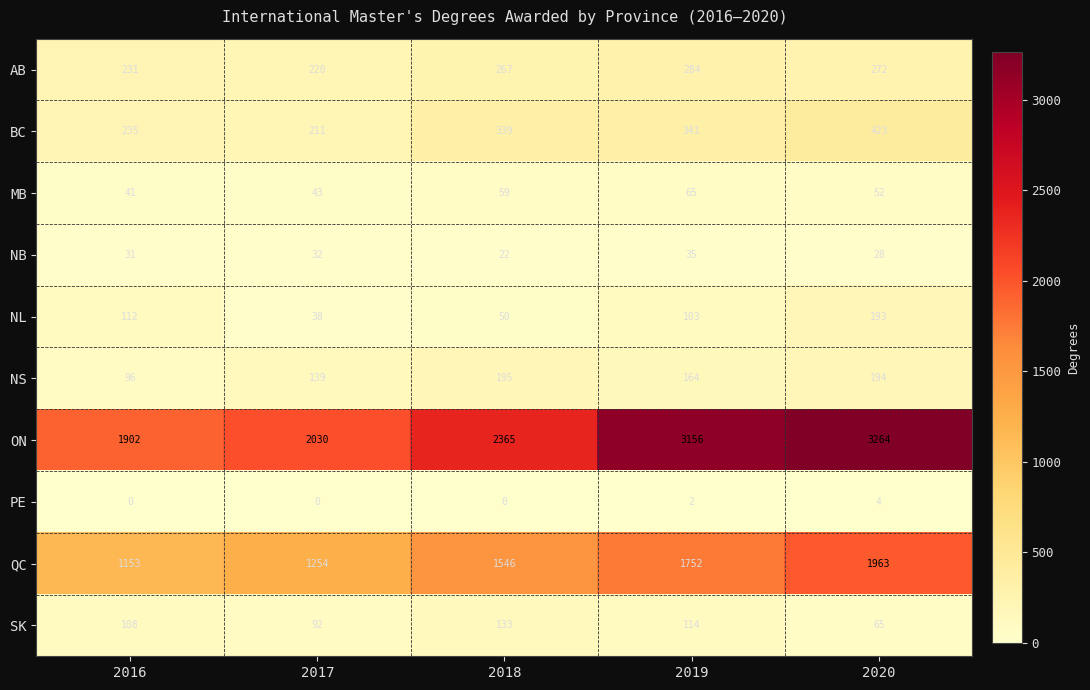

List the series in order of their peak value, highest first.

ON, QC, BC, AB, NS, NL, SK, MB, NB, PE